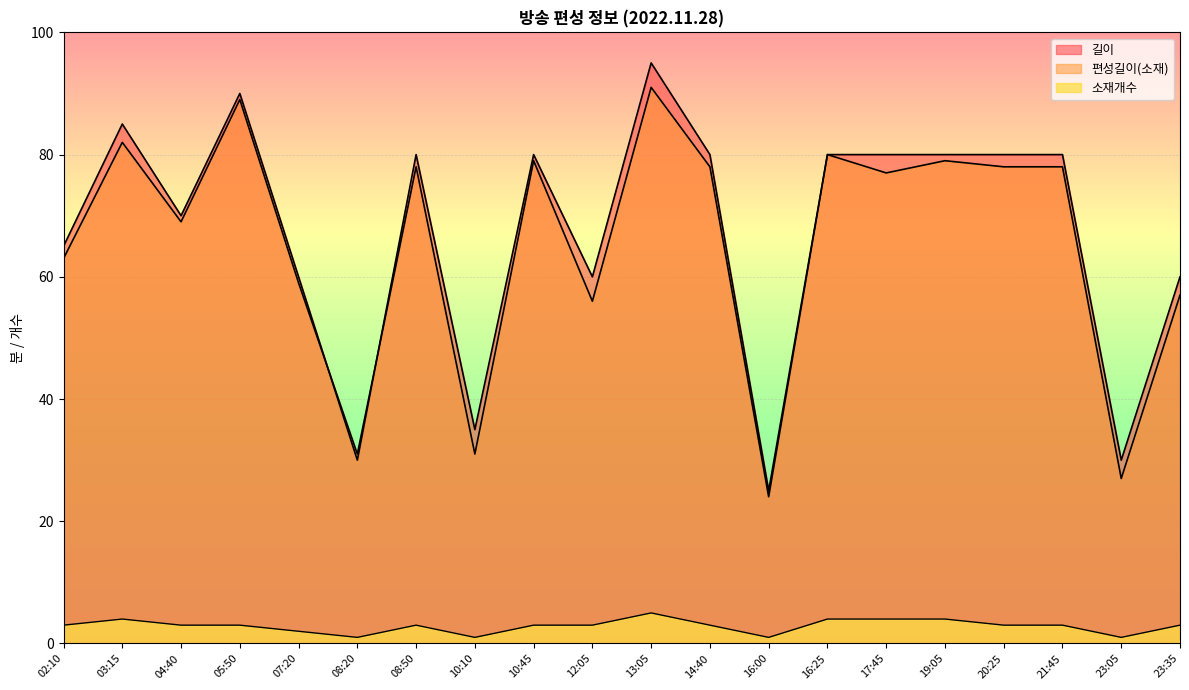

What is the sum of the 길이 values at 20:25 and 10:45?

160